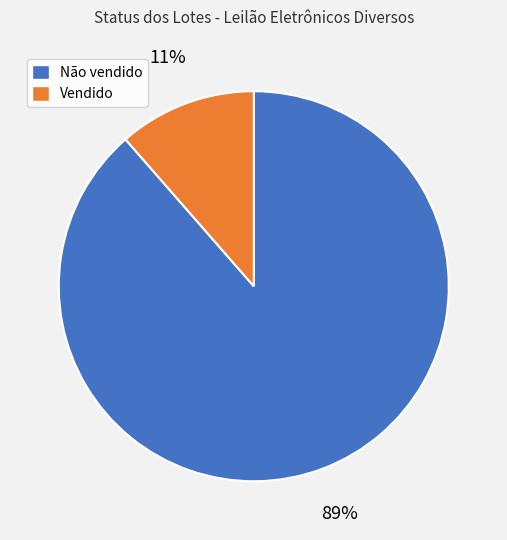

Between Vendido and Não vendido, which is larger?

Não vendido